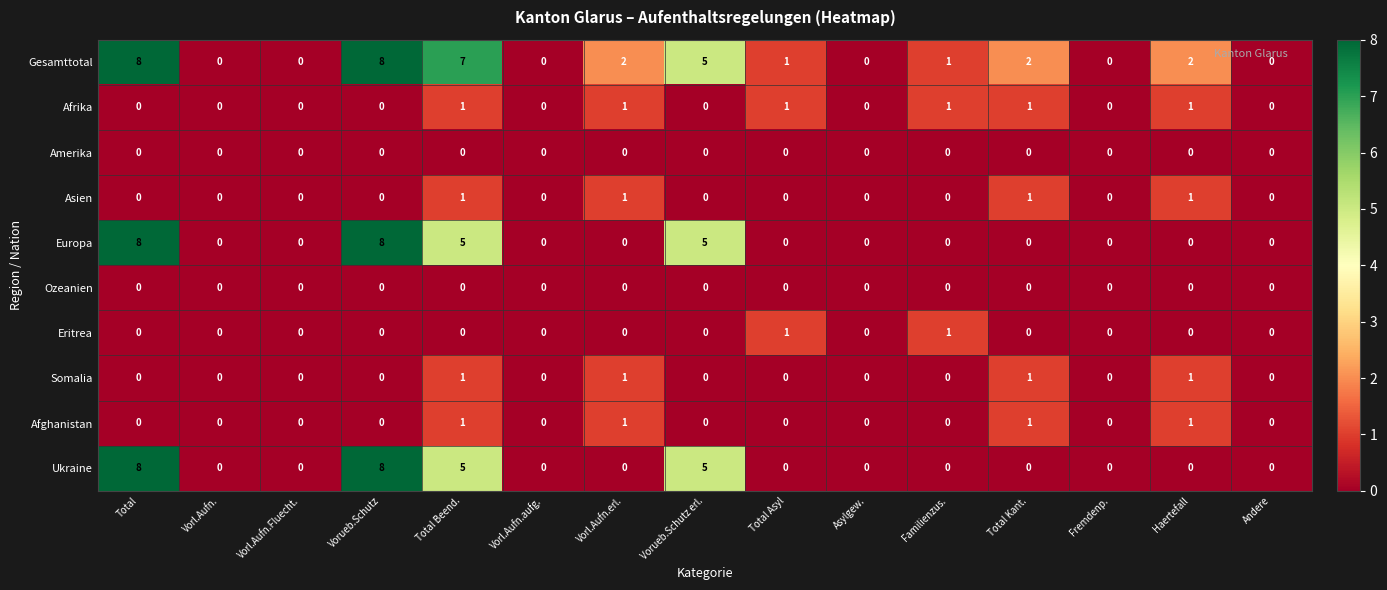

Which series has the largest total across all categories?

Gesamttotal